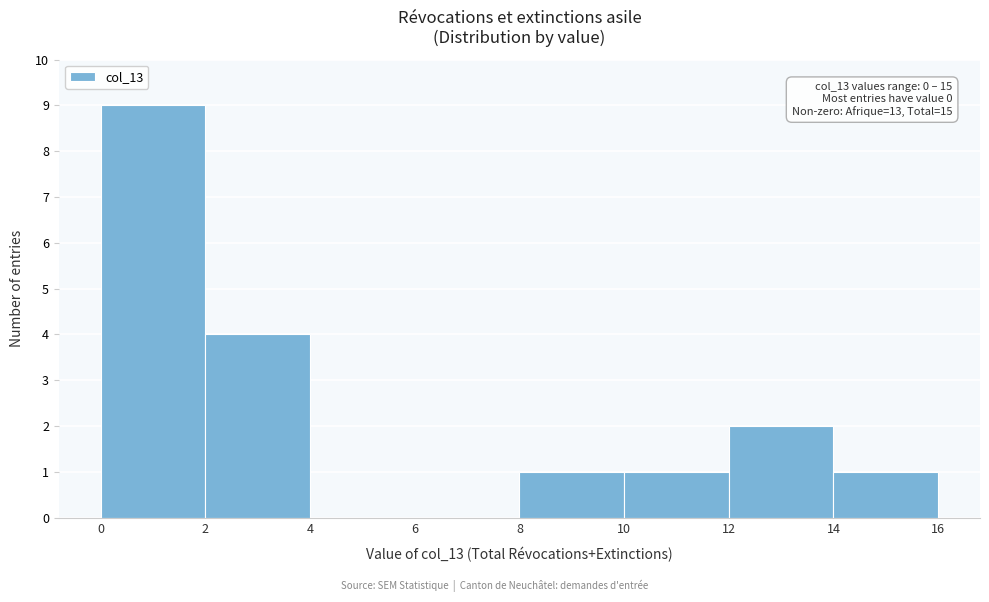

Which range on the x-axis has the tallest bar?

0 to 2